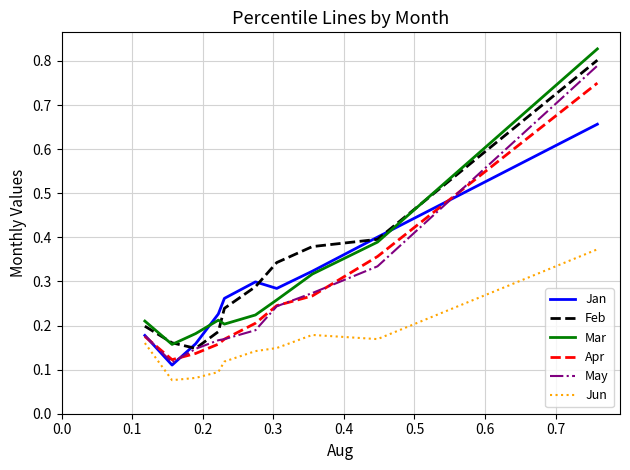

How many lines are shown in the chart?

6